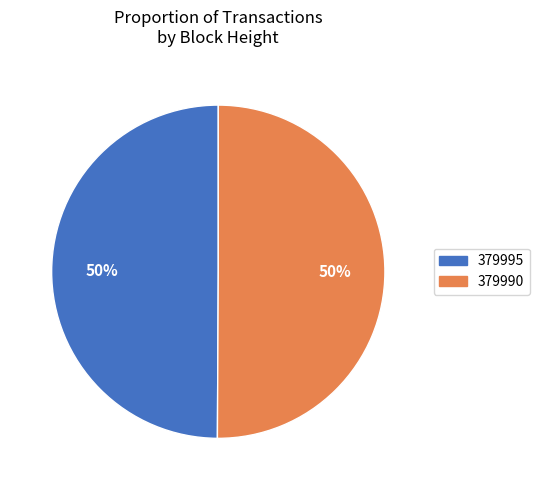

Approximately how many times larger is the value at 379995 compared to 379990?

1.0